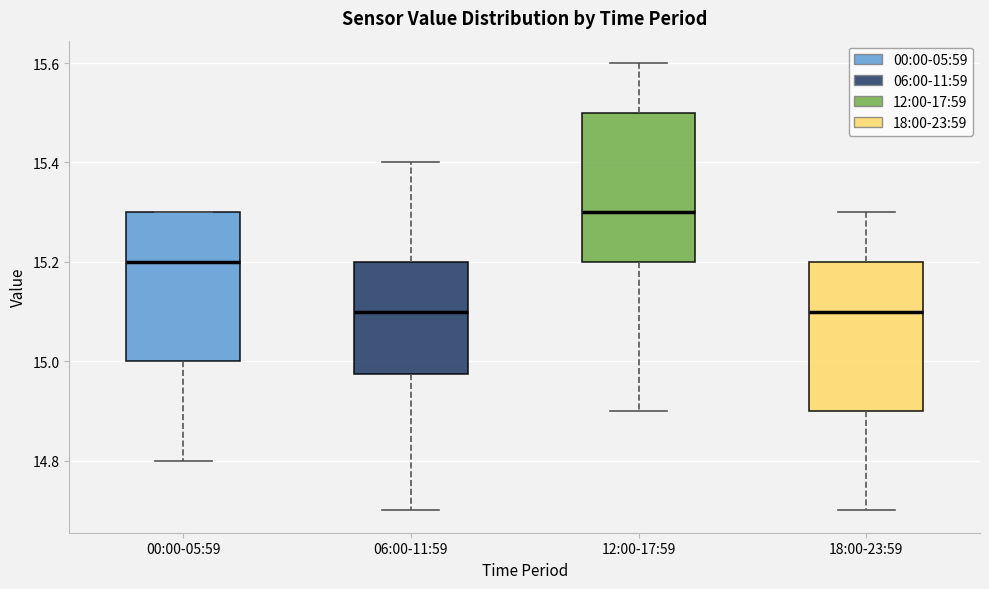

Which box's median line is the highest?

12:00-17:59